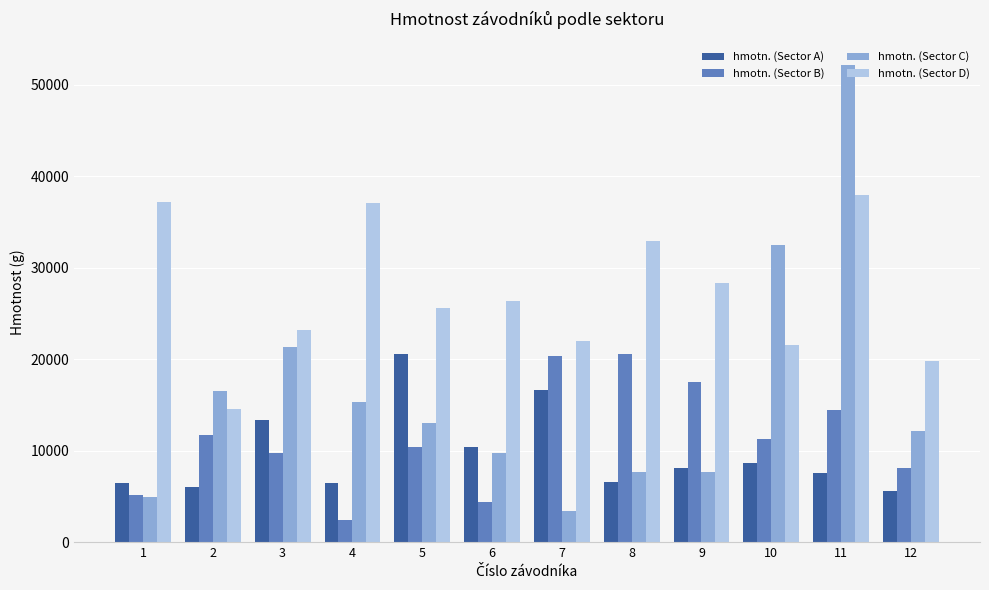

Is it true that hmotn. (Sector A) equals 4473 at 11?

False